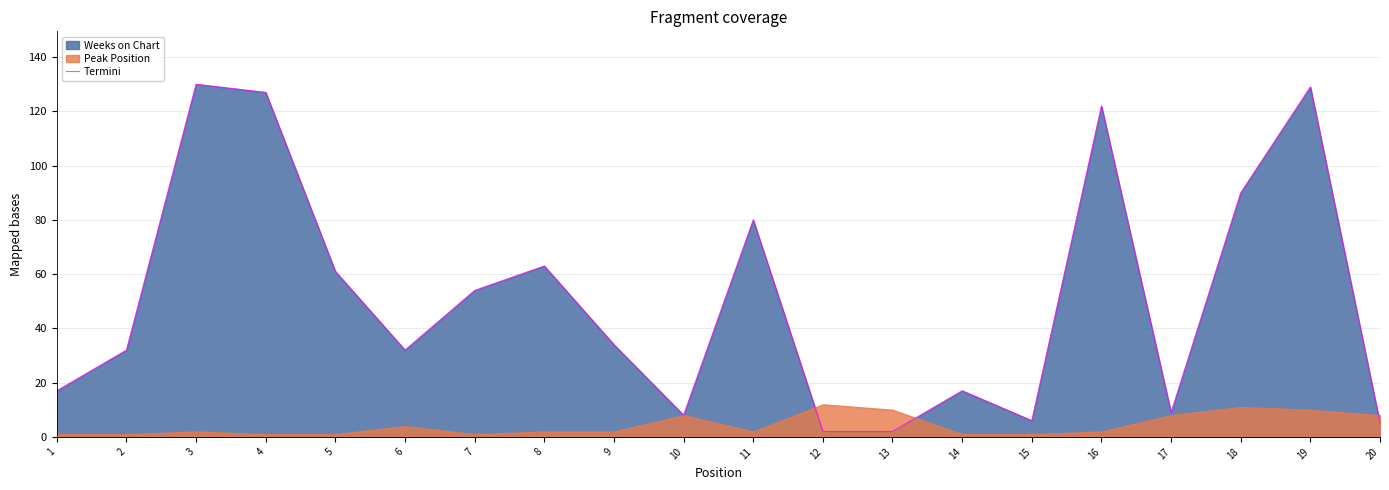

True or false: Termini has a value of 130 at 3.

True